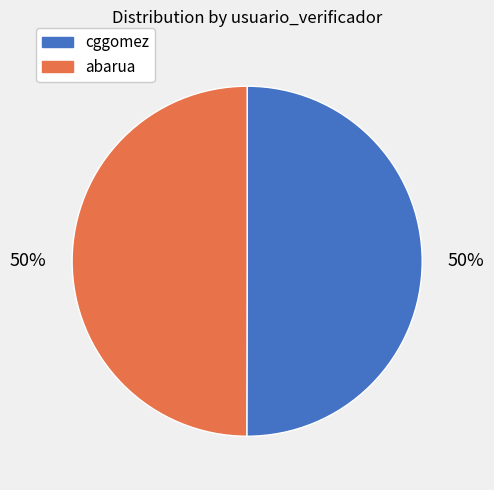

Combined, do cggomez and abarua account for over 50%?

Yes